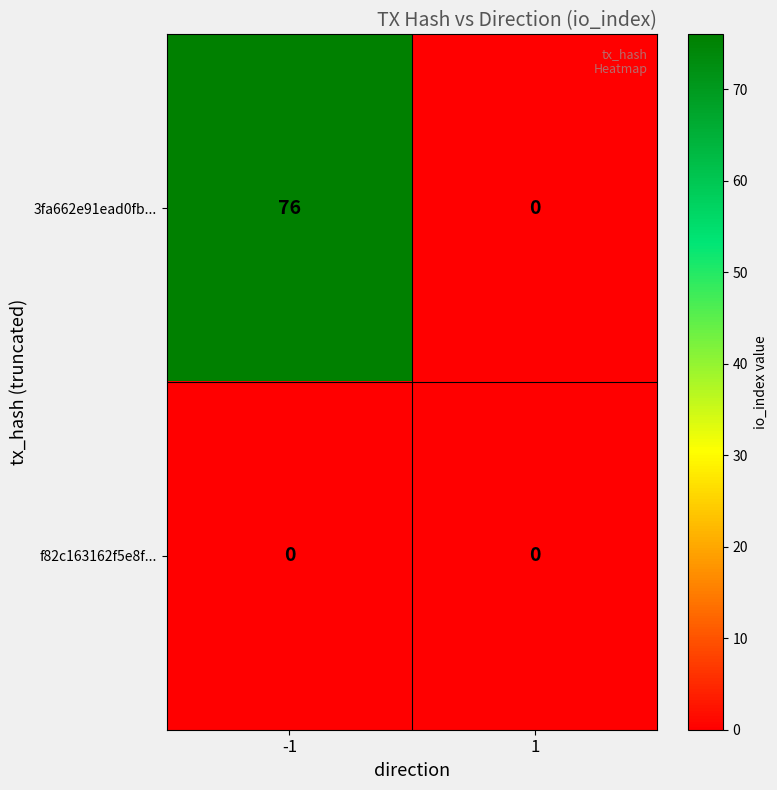

What is the highest value of the 3fa662e91ead0fb... series?

76